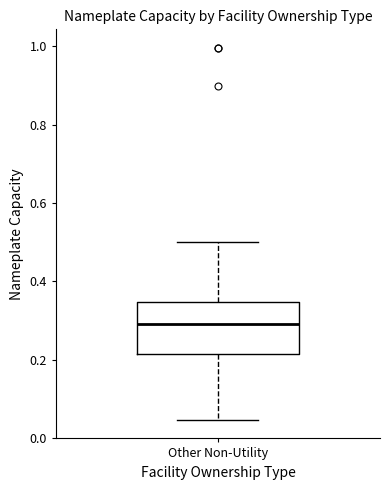

Read this box plot against the y-axis: the position of the median line, the range covered by the box, and the ends of both whiskers. The values are not printed on the chart, so give them approximately, as read against the axis.

median 0.30, box 0.22 to 0.34, whiskers 0.04 to 0.50